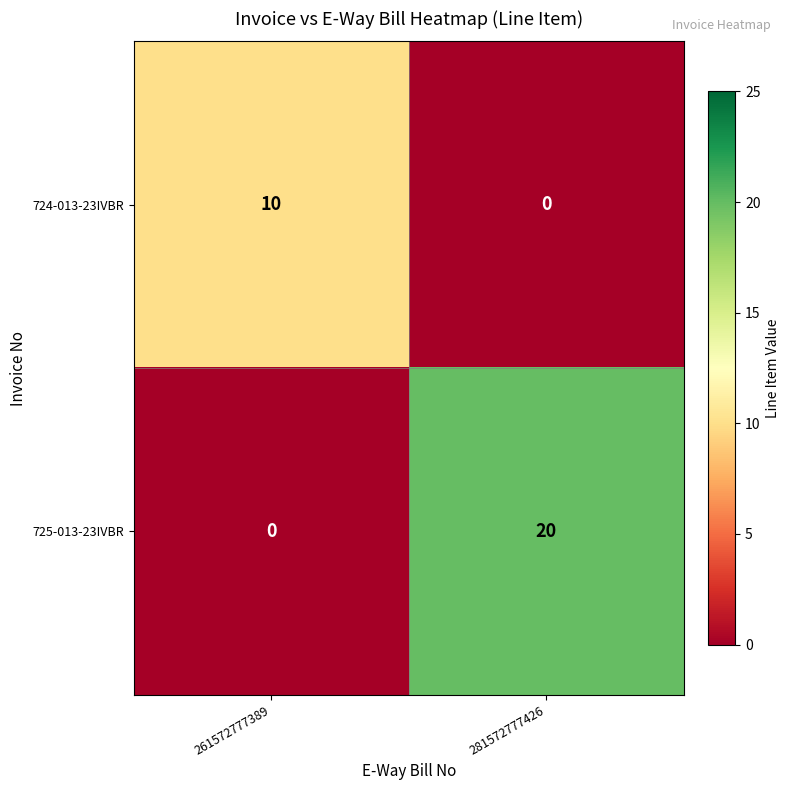

Read the 724-013-23IVBR value at 261572777389.

10